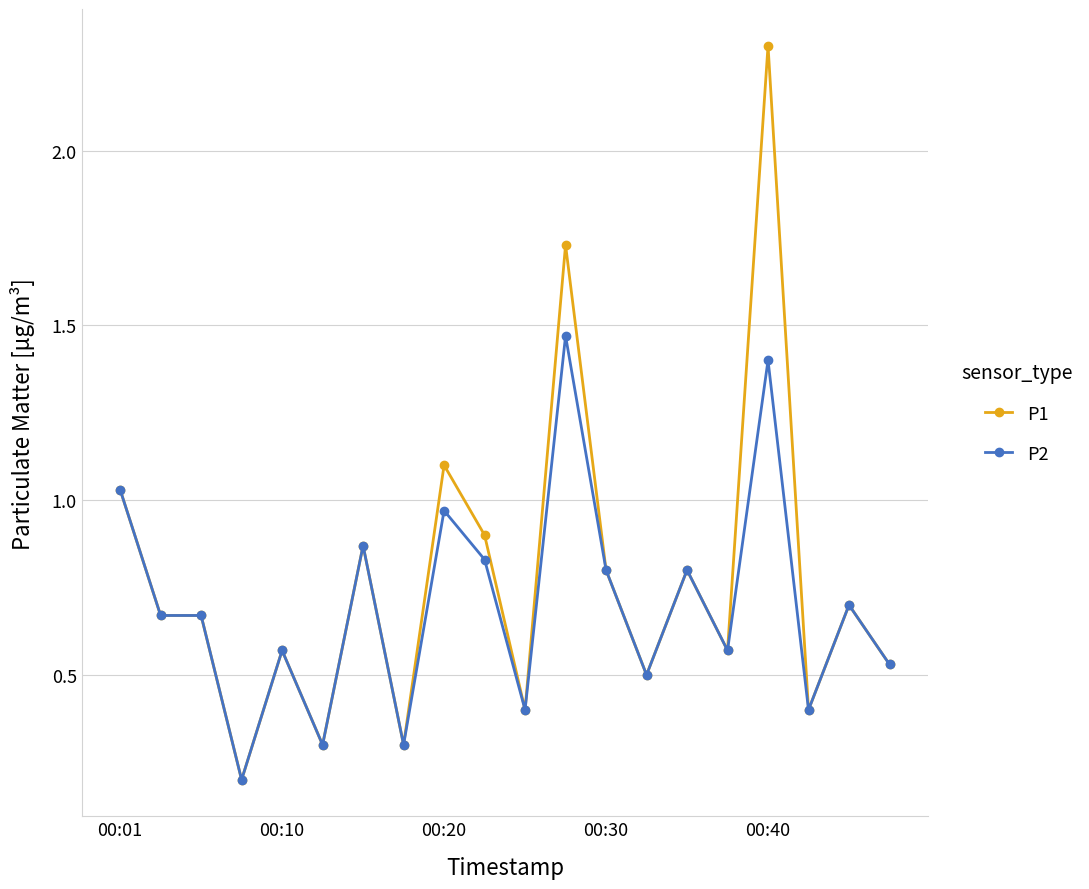

True or false: P2 has more than 0 points higher than both neighbors.

True